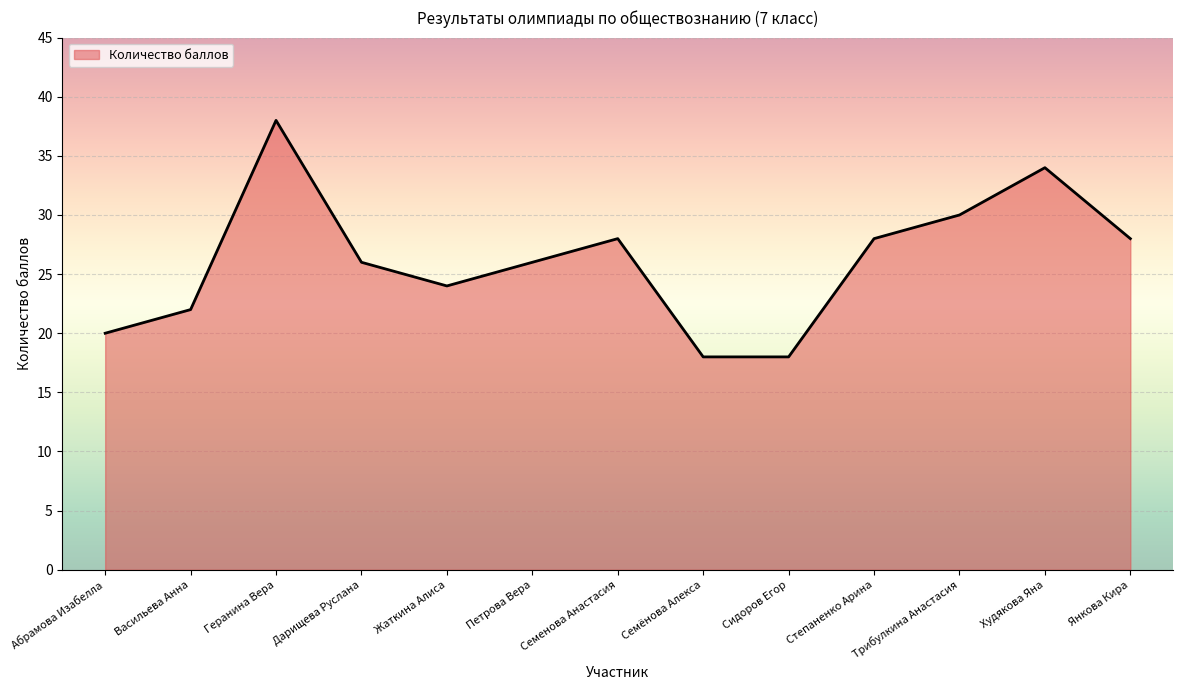

What is the difference between the maximum and minimum values?

20